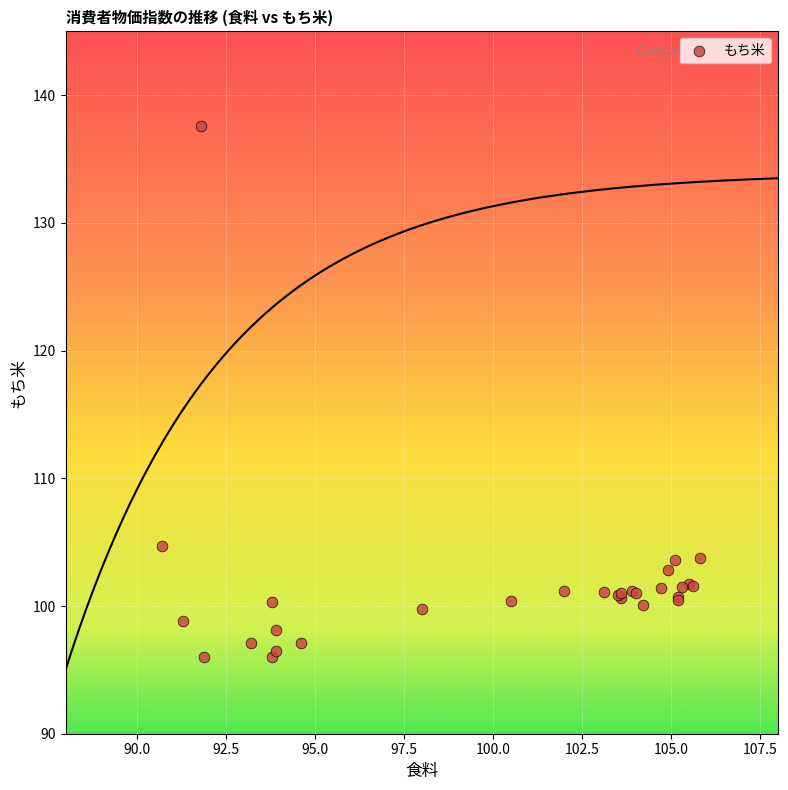

What Y value in the scatter plot is closest to 116?

104.7